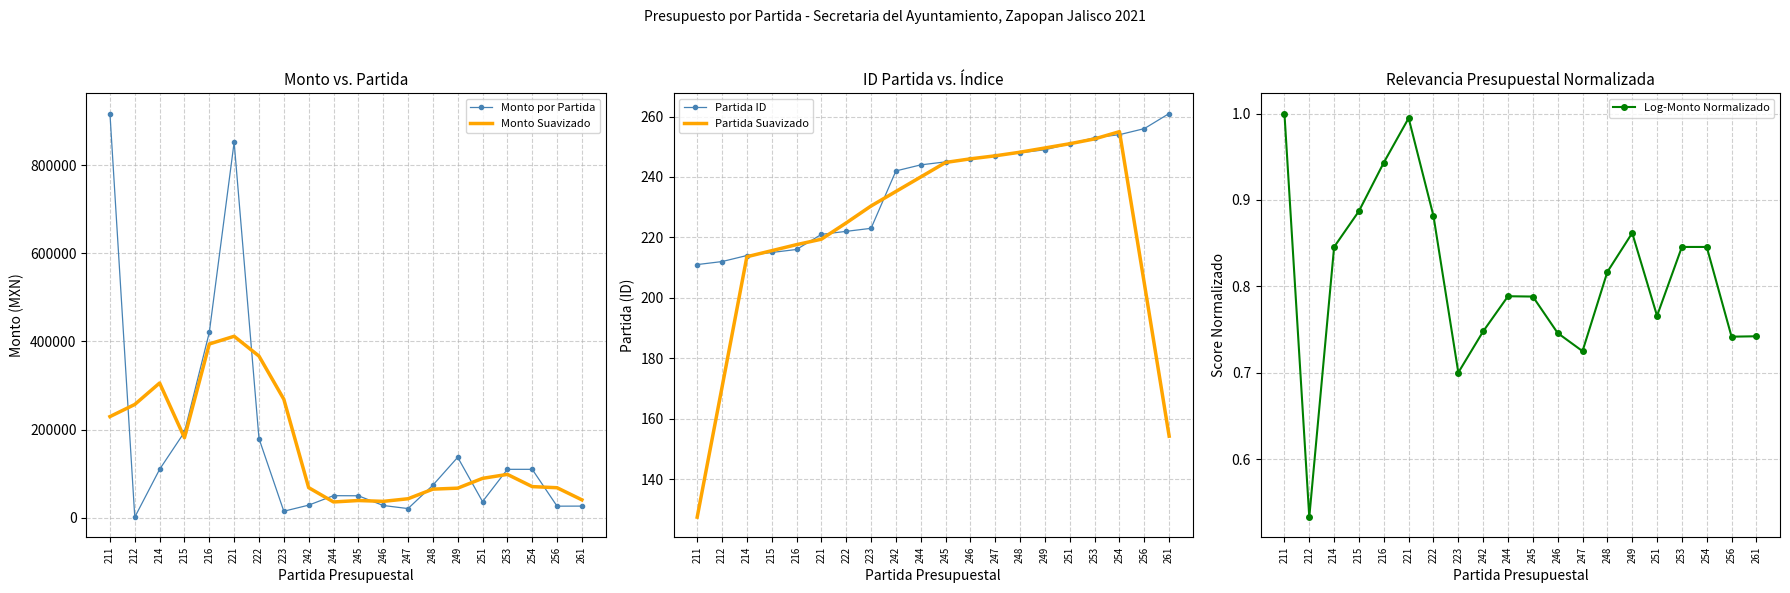

True or false: Log-Monto Normalizado and Monto Suavizado cross at least once.

False